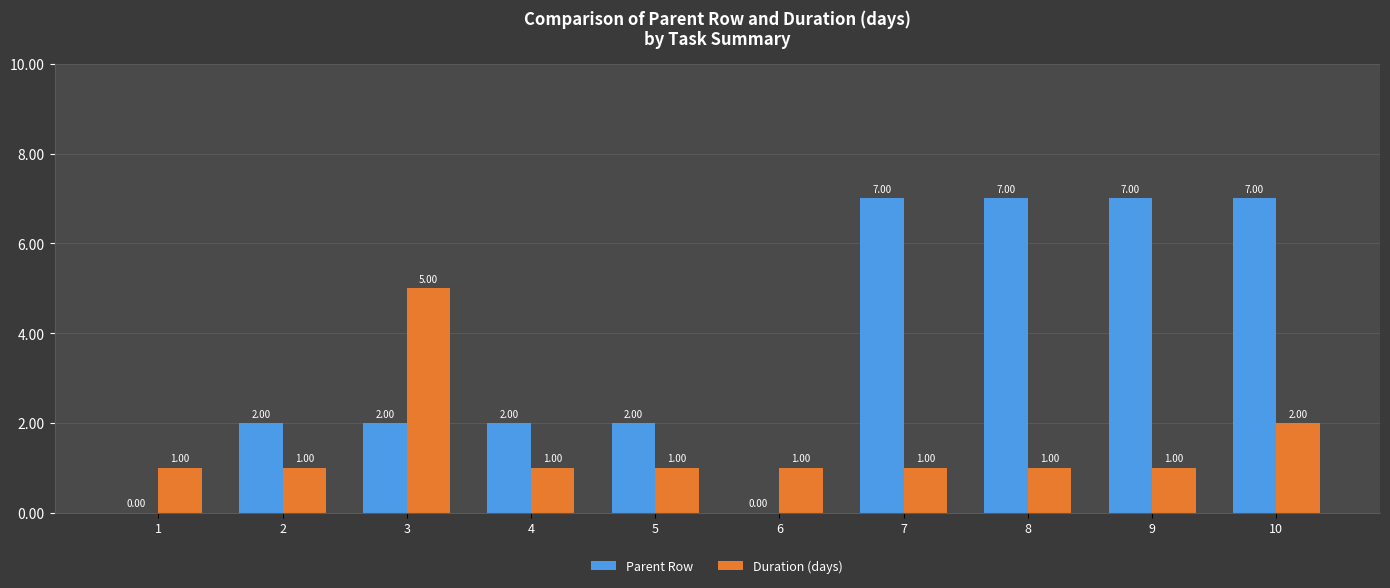

Are the bars horizontal?

No